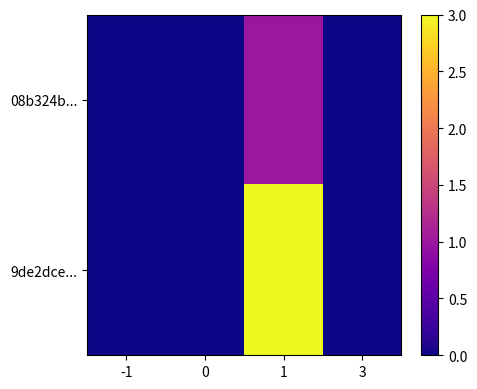

What is the difference between the highest and lowest values at 1?

2